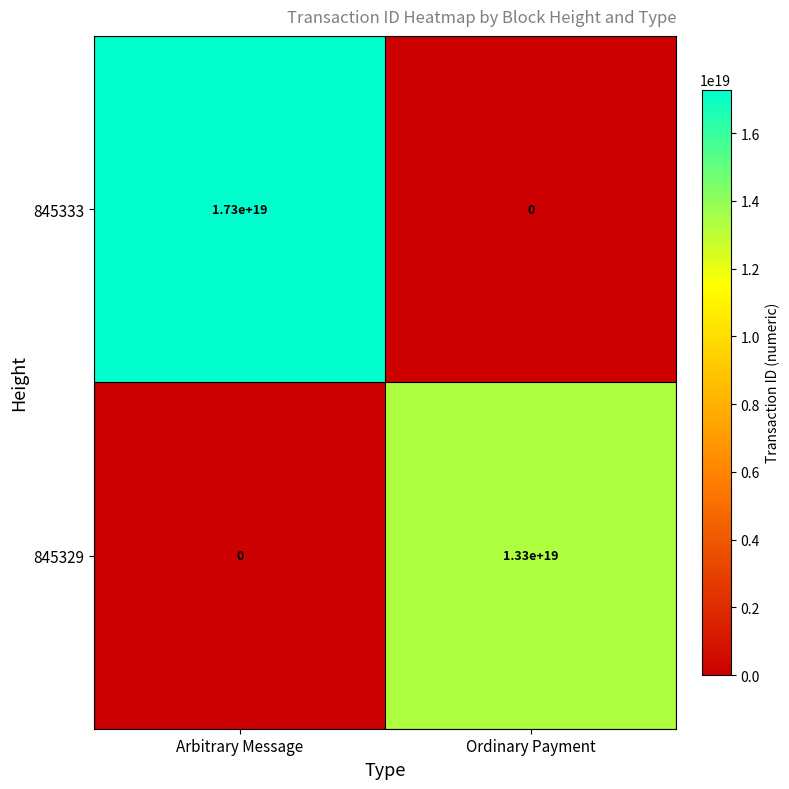

Which series has the largest total across all categories?

845333